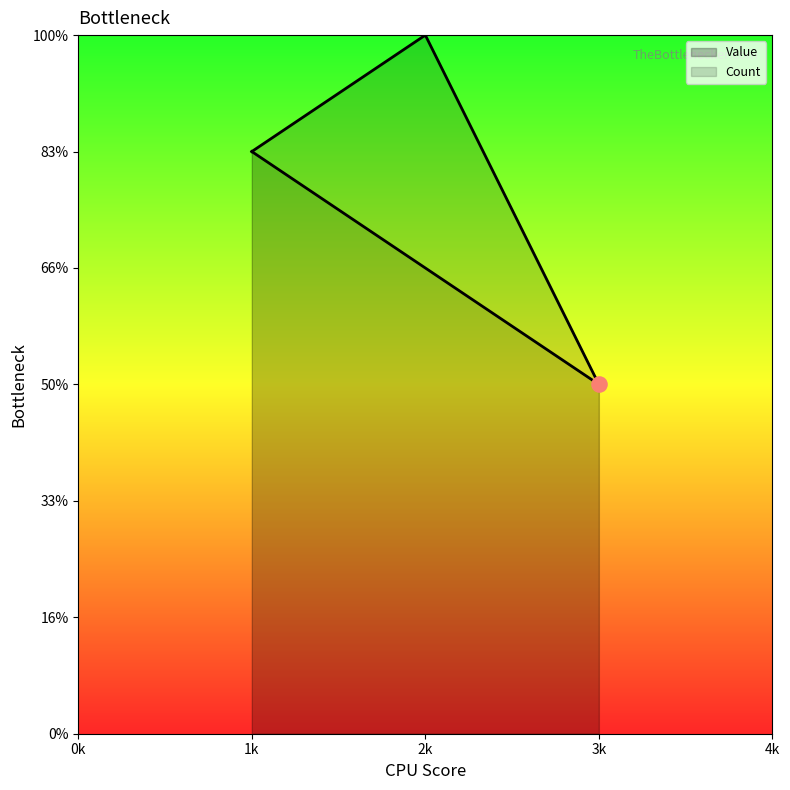

Which has a higher value, 2 or 1?

2